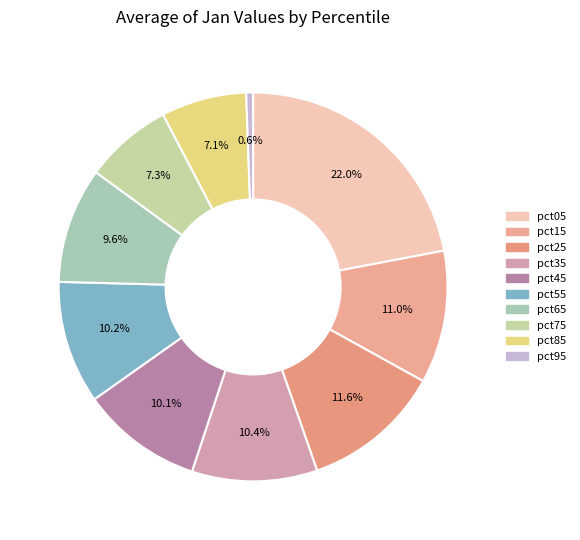

What is the change in value from pct45 to pct75?

-0.6